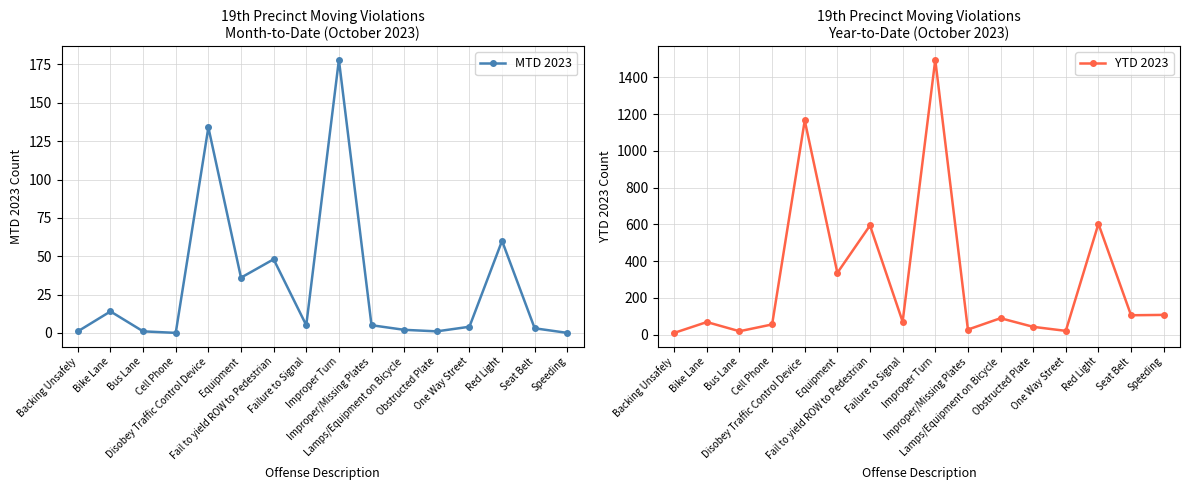

What is the label of the 7th point from the right?

Improper/Missing Plates